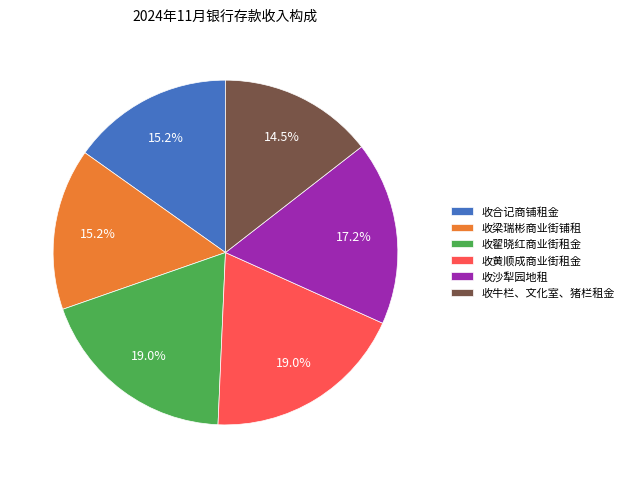

The 收黄顺成商业街租金 slice represents 12% of the pie. True or false?

False